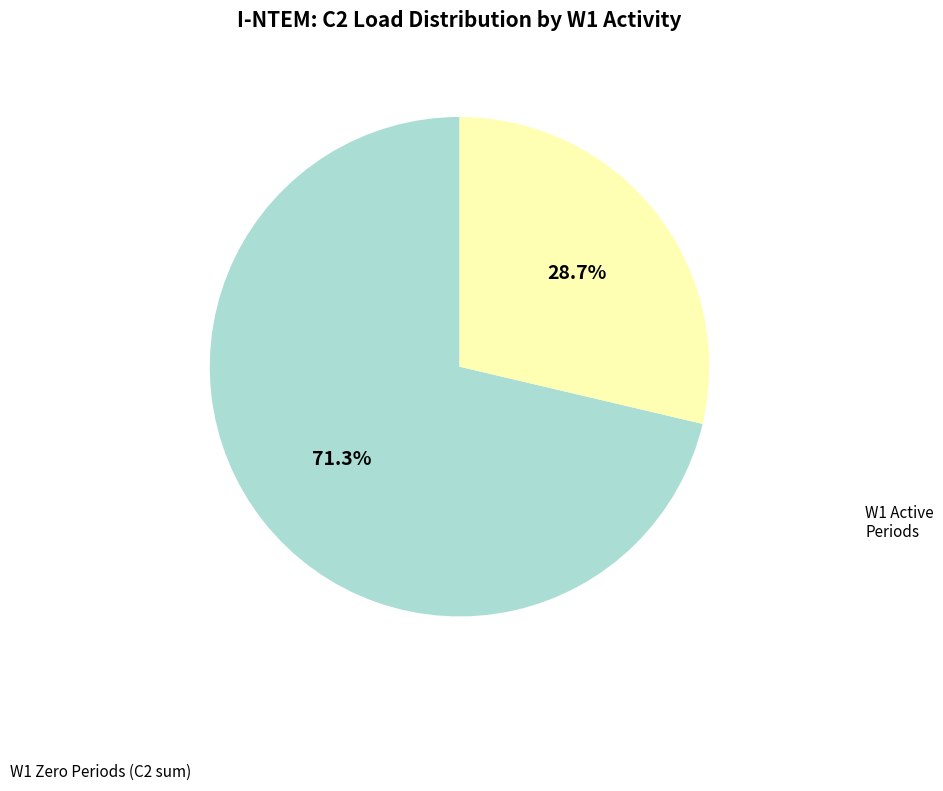

Does any single category account for the majority?

Yes